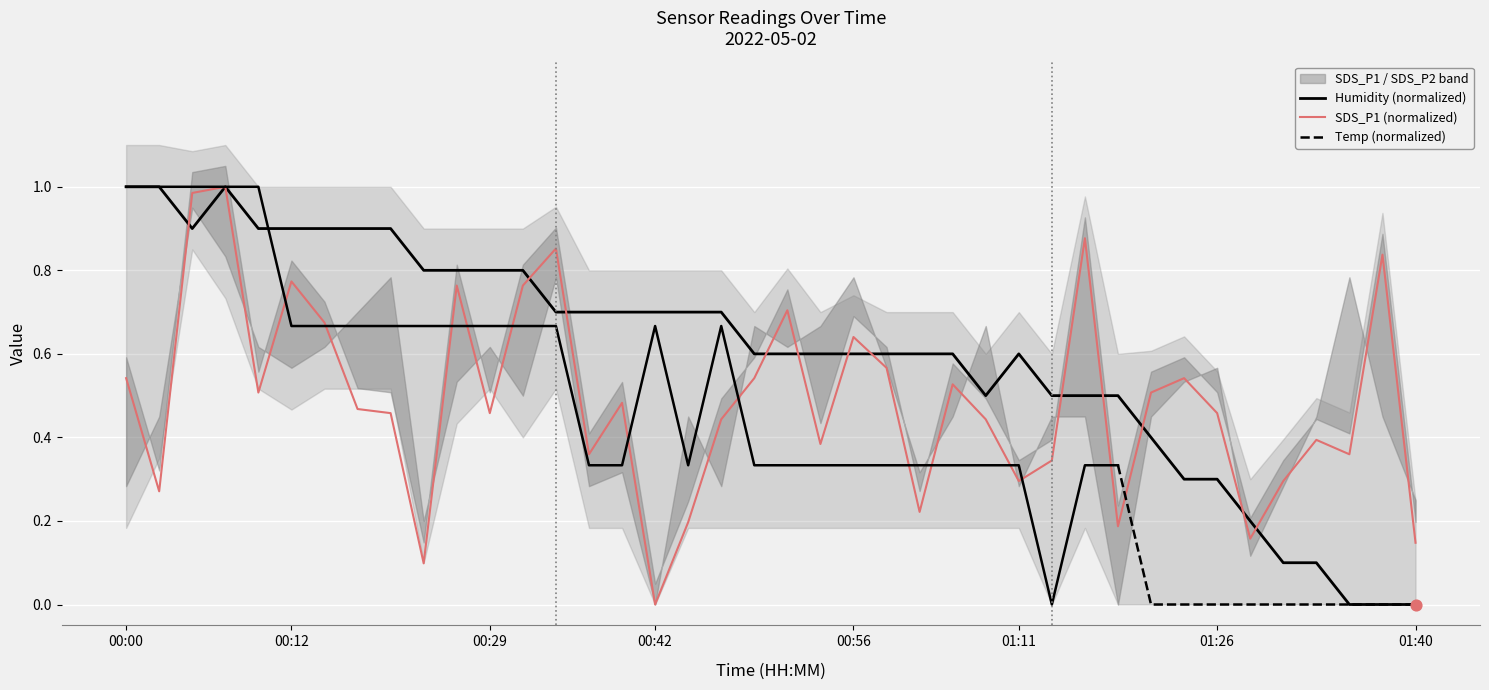

Which series has the largest Y range (max minus min)?

SDS_P1